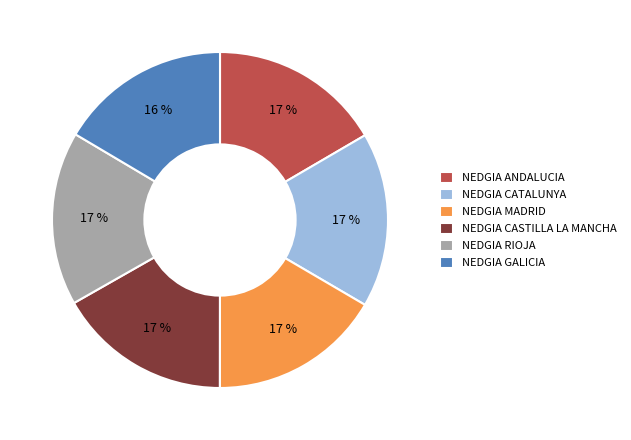

To the nearest percent, what is the average slice percentage?

17%